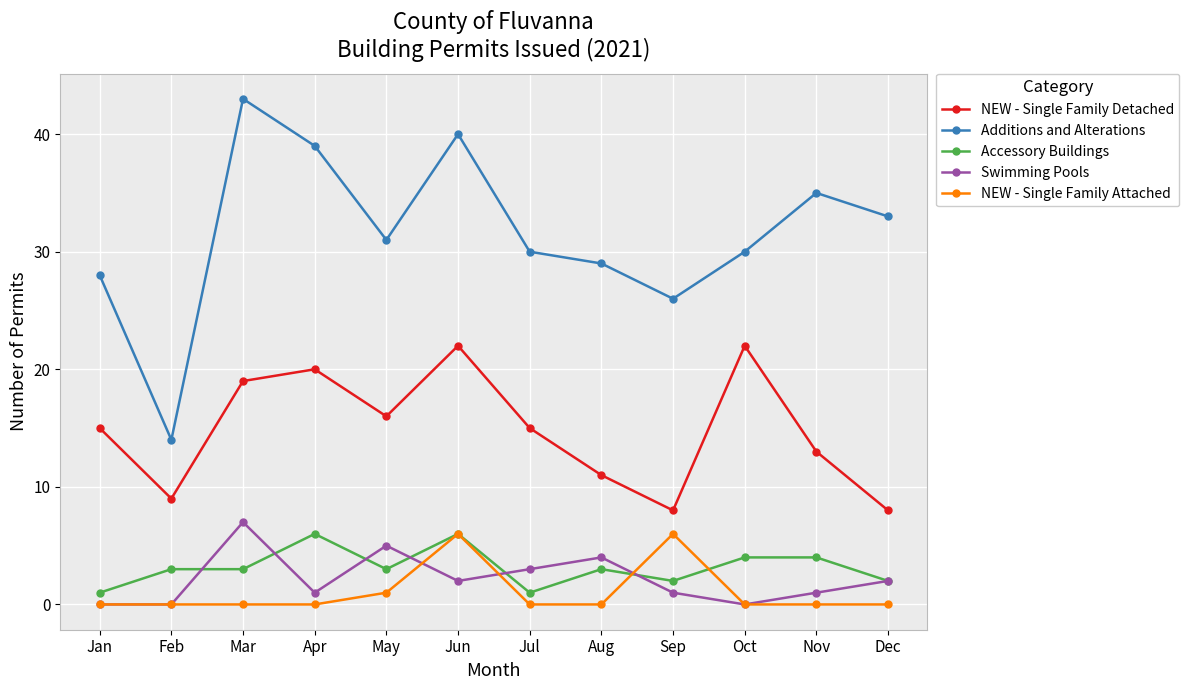

Reading left to right, transcribe all the data shown in this chart.

NEW - Single Family Detached: Jan=15	Feb=9	Mar=19	Apr=20	May=16	Jun=22	Jul=15	Aug=11	Sep=8	Oct=22	Nov=13	Dec=8
Additions and Alterations: Jan=28	Feb=14	Mar=43	Apr=39	May=31	Jun=40	Jul=30	Aug=29	Sep=26	Oct=30	Nov=35	Dec=33
Accessory Buildings: Jan=1	Feb=3	Mar=3	Apr=6	May=3	Jun=6	Jul=1	Aug=3	Sep=2	Oct=4	Nov=4	Dec=2
Swimming Pools: Jan=0	Feb=0	Mar=7	Apr=1	May=5	Jun=2	Jul=3	Aug=4	Sep=1	Oct=0	Nov=1	Dec=2
NEW - Single Family Attached: Jan=0	Feb=0	Mar=0	Apr=0	May=1	Jun=6	Jul=0	Aug=0	Sep=6	Oct=0	Nov=0	Dec=0